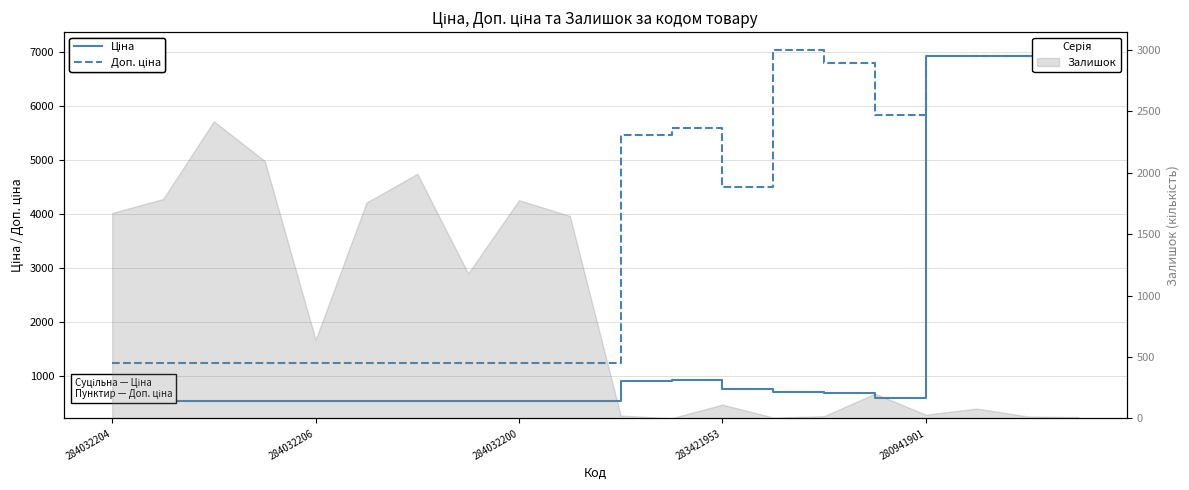

What is the spread (max minus min) of values at 11?

4672.7